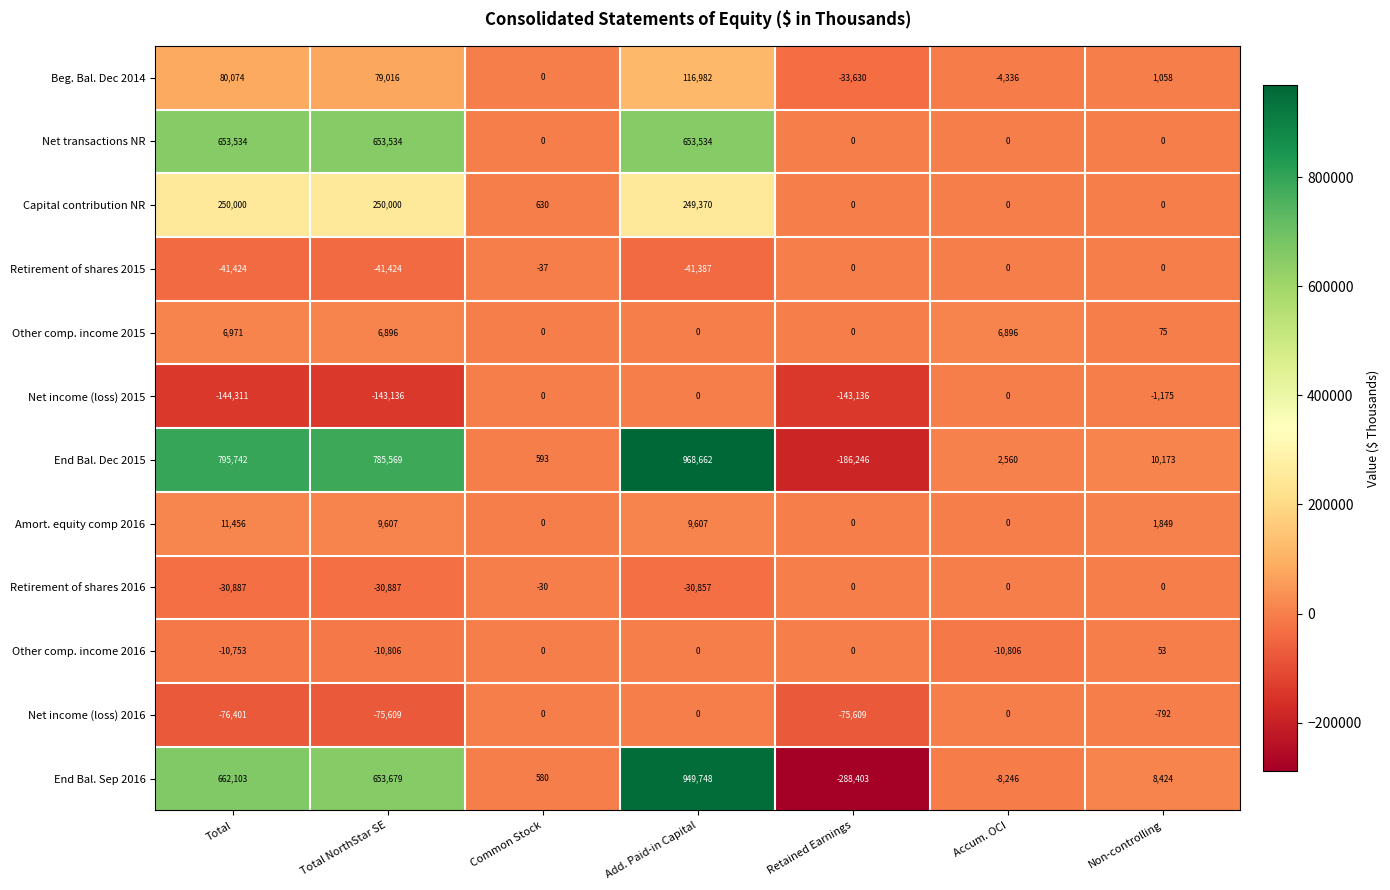

What is the difference between the Retirement of shares 2016 values at Common Stock and Add. Paid-in Capital?

30827